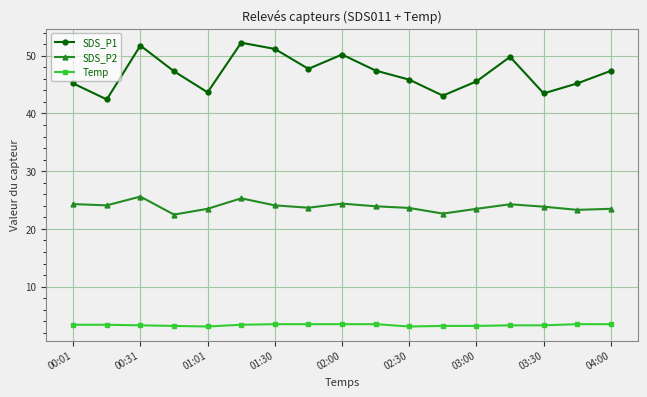

Rank the series by their average value, from highest to lowest.

SDS_P1, SDS_P2, Temp